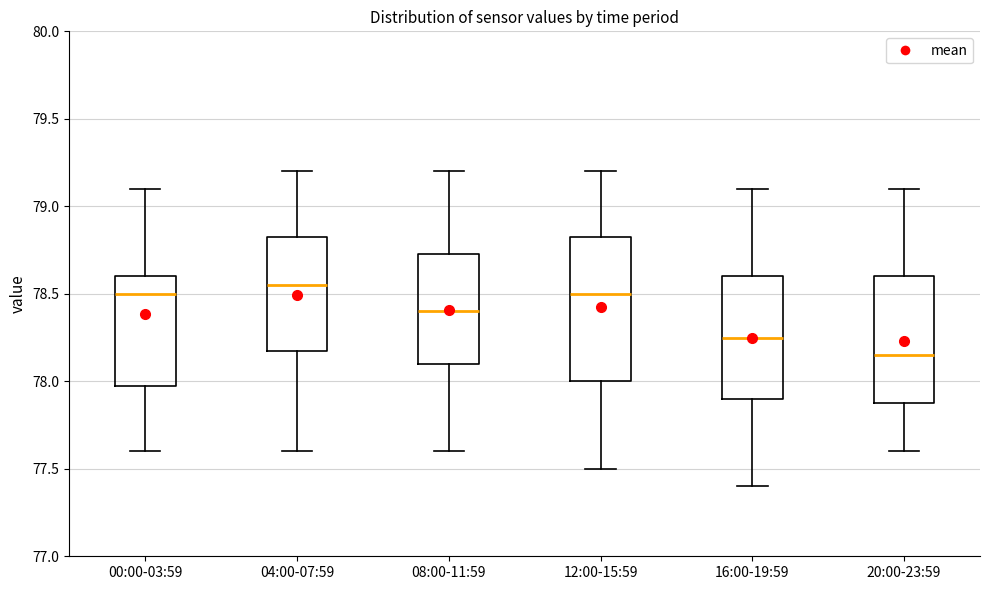

Reading left to right, transcribe this box plot: for each box, give where its median line is, the range the box spans, and where its two whiskers end, as read against the y-axis. The values are not printed on the chart, so give them approximately, as read against the axis.

00:00-03:59: median 78.50, box 78.00 to 78.60, whiskers 77.60 to 79.10
04:00-07:59: median 78.55, box 78.20 to 78.85, whiskers 77.60 to 79.20
08:00-11:59: median 78.40, box 78.10 to 78.75, whiskers 77.60 to 79.20
12:00-15:59: median 78.50, box 78.00 to 78.85, whiskers 77.50 to 79.20
16:00-19:59: median 78.25, box 77.90 to 78.60, whiskers 77.40 to 79.10
20:00-23:59: median 78.15, box 77.90 to 78.60, whiskers 77.60 to 79.10